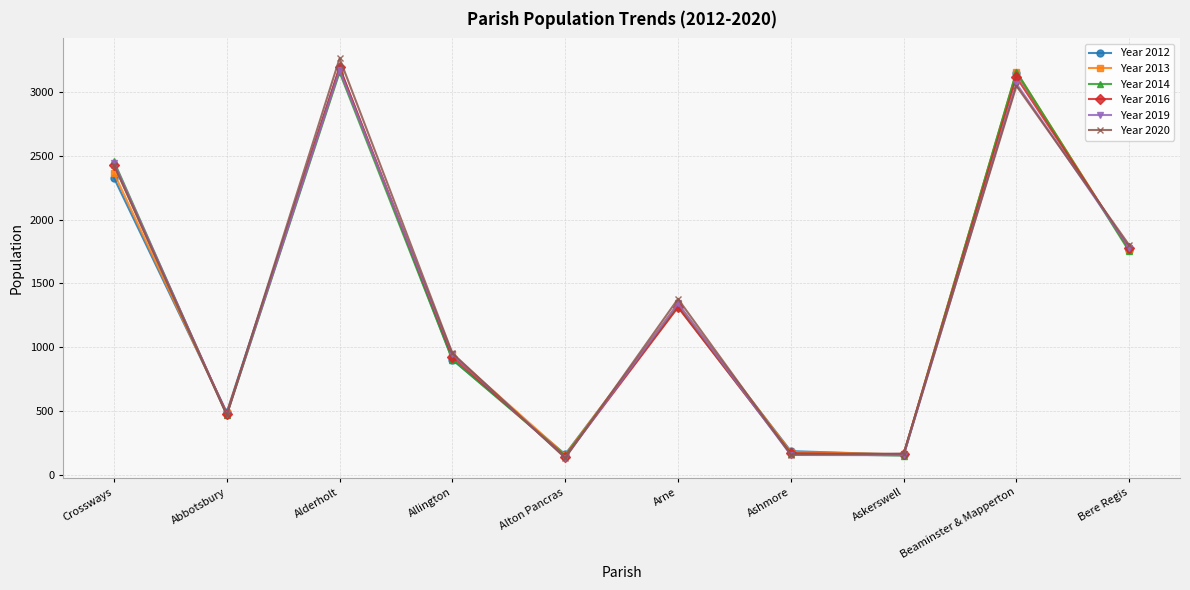

How many data points does each series have?

10